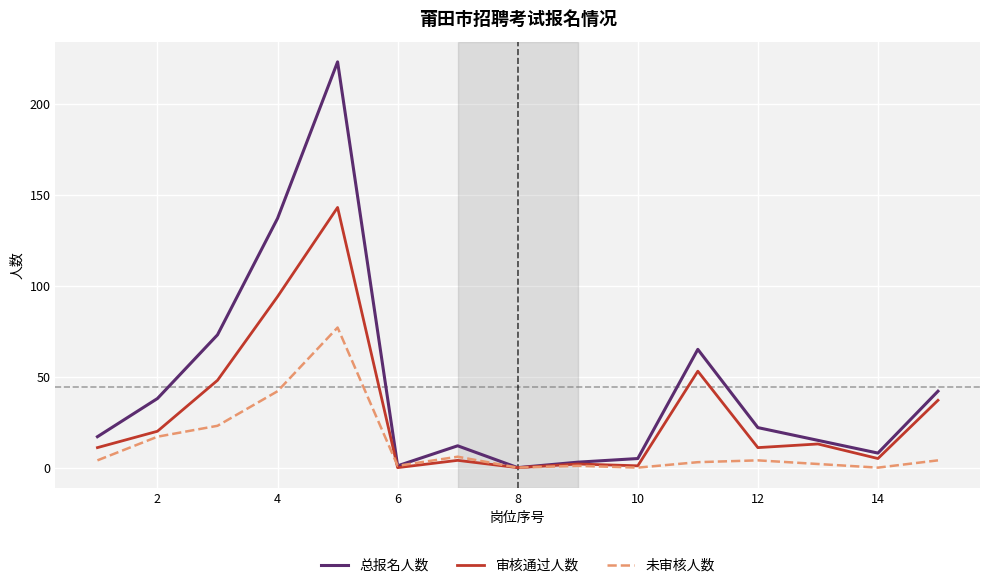

What is the difference between the maximum and minimum values in the 总报名人数 series?

223